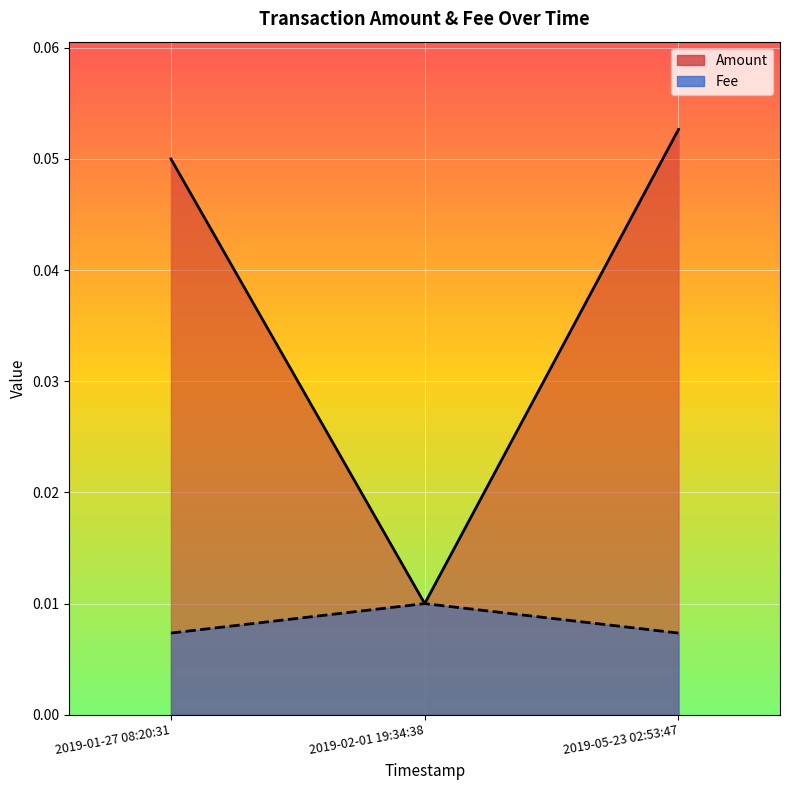

List the series in order of their overall mean, highest first.

Fee, Amount